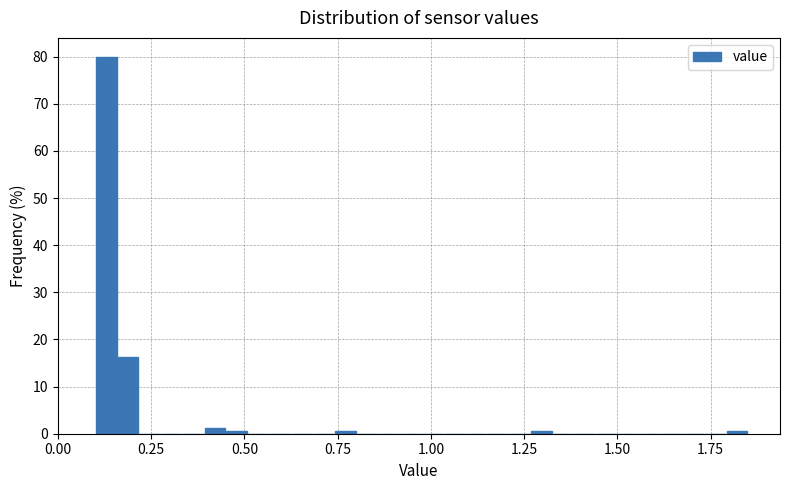

Around what value on the x-axis is the tallest bar? Give the approximate position of its centre, as read against the axis.

0.15